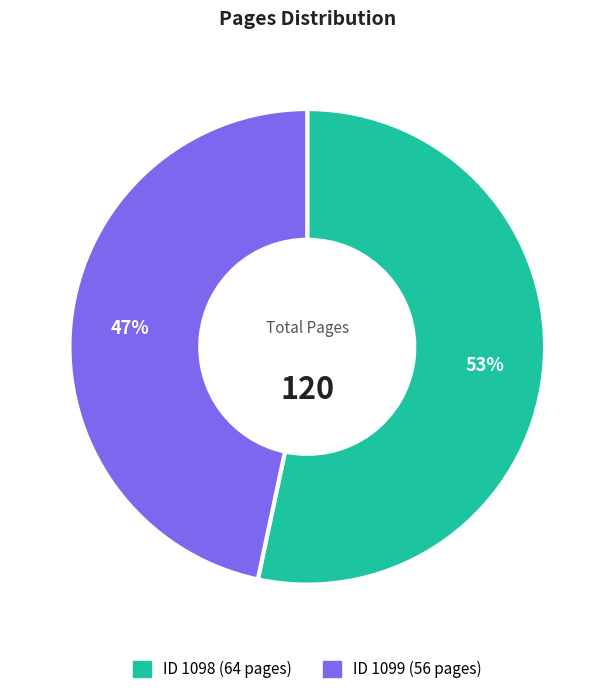

Count the number of slices in the pie.

2